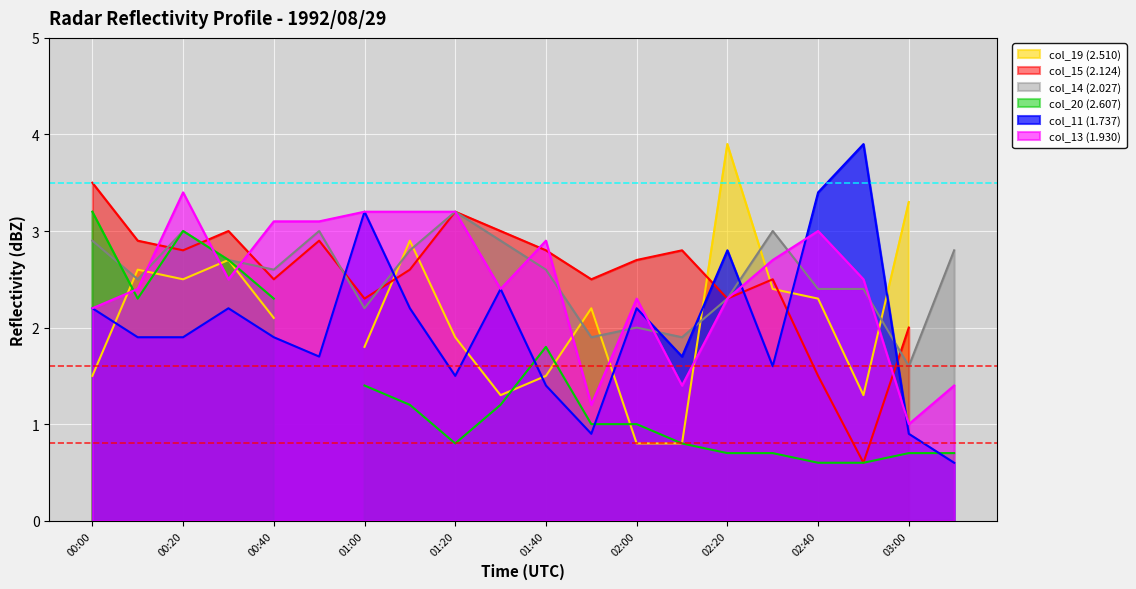

The value of col_13 (1.930) at 00:00 is 0.6. True or false?

False